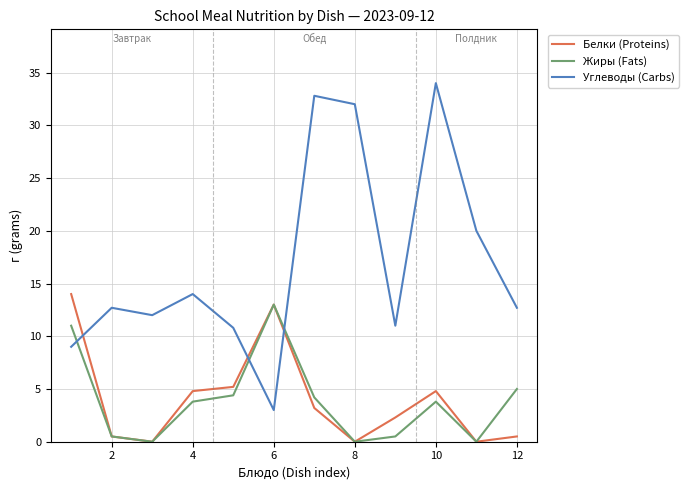

What is the maximum value for Углеводы (Carbs)?

34.0